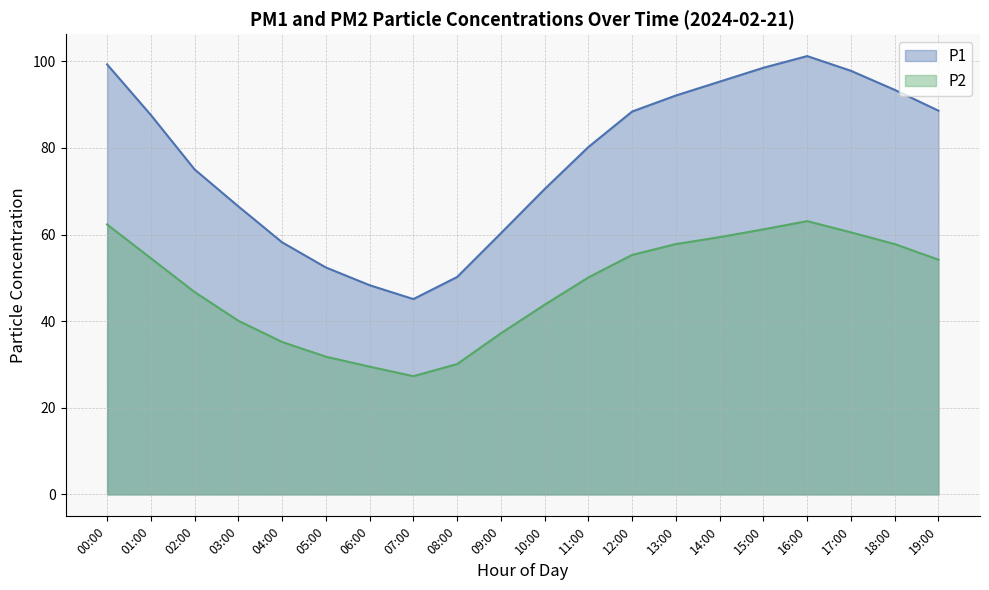

How many values in the P2 series exceed 54?

10